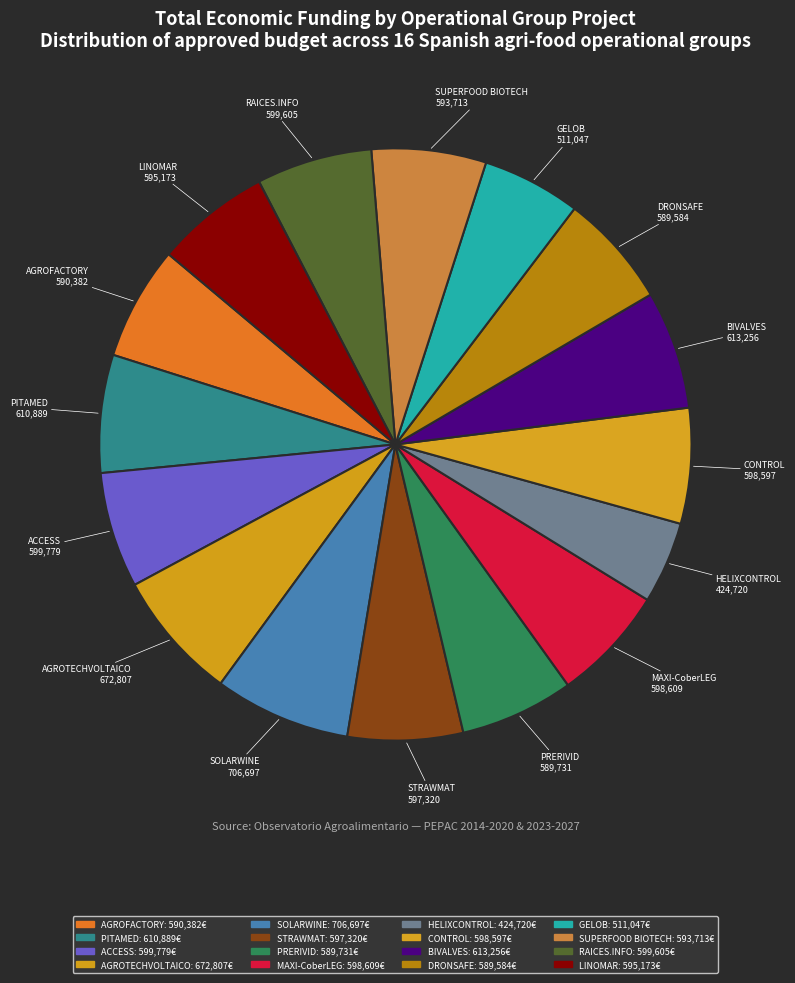

How many slices are in this pie chart?

16